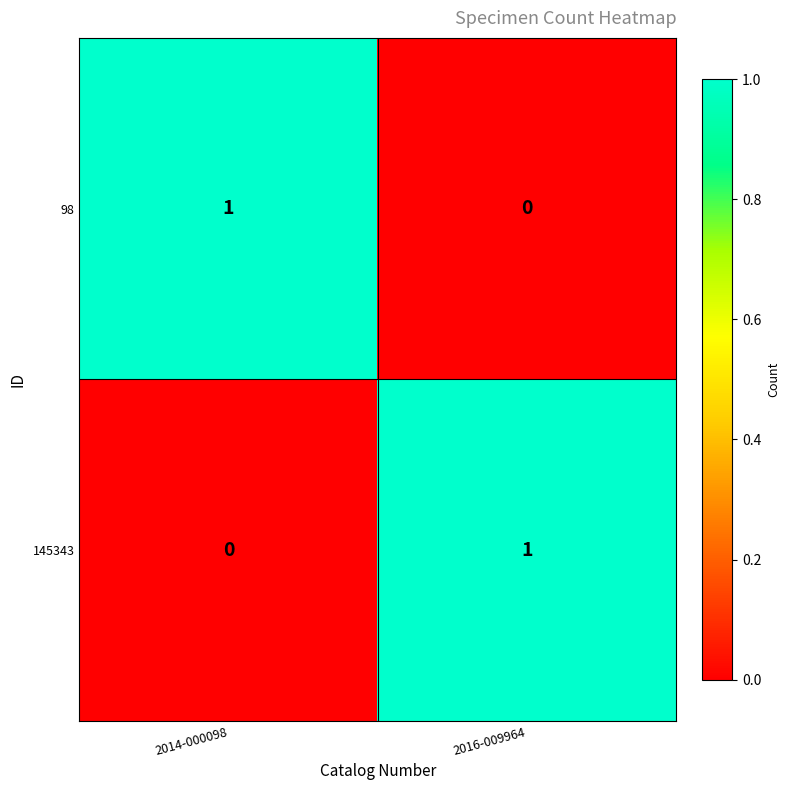

At which label does 145343 reach its minimum?

2014-000098